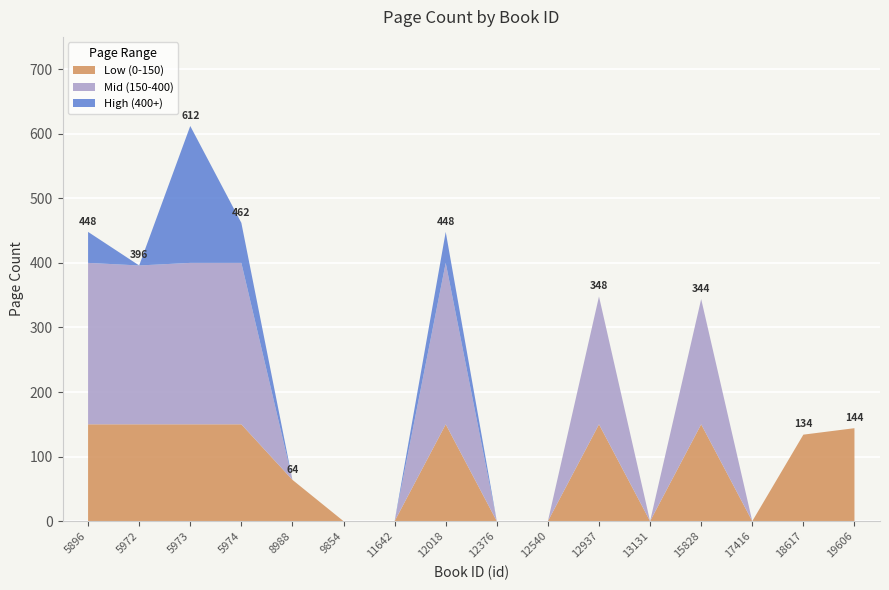

Reading left to right, what are all the values shown in this chart?

448	396	612	462	64	0	0	448	0	0	348	0	344	0	134	144